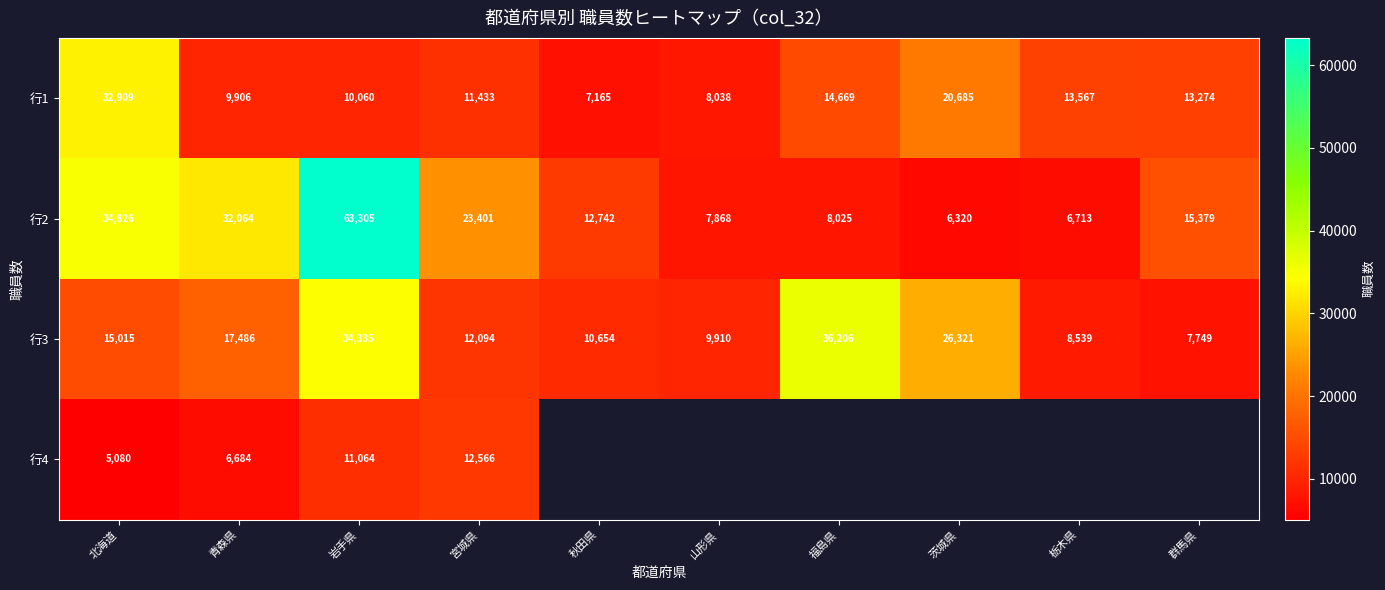

At which category is the sum across all series the highest?

岩手県